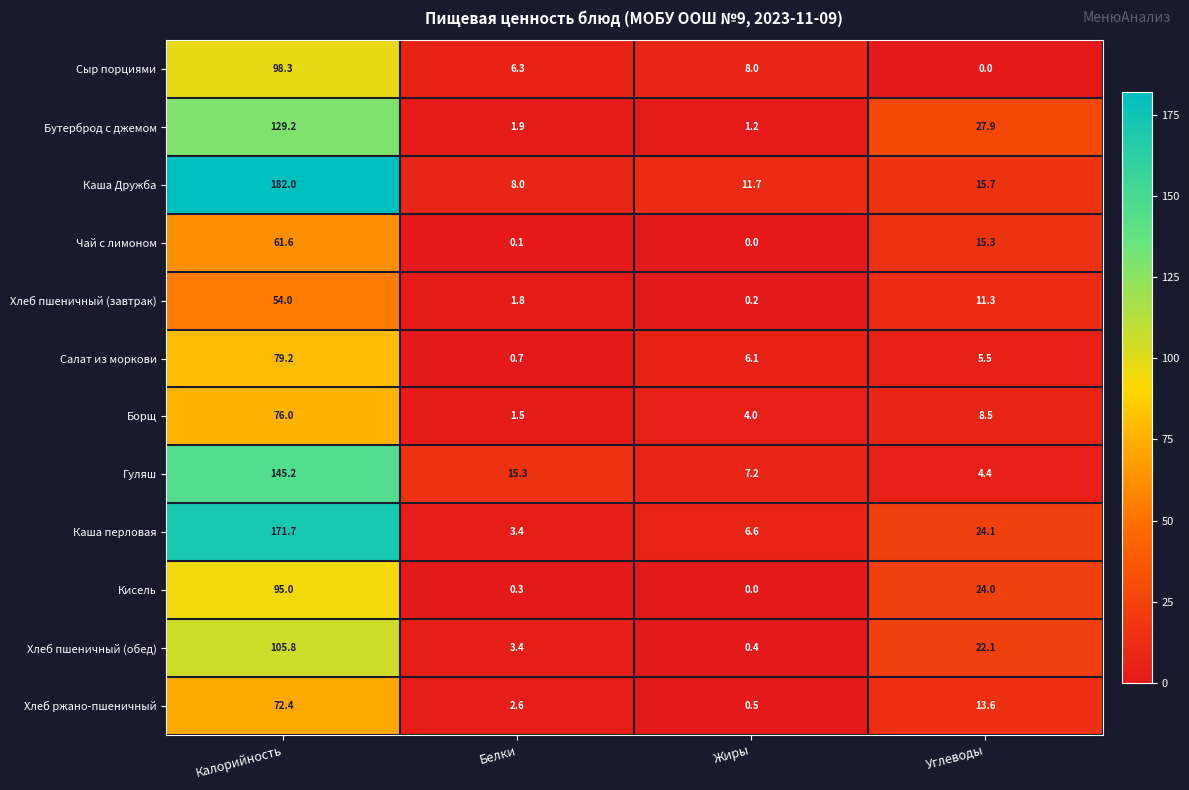

At how many categories does at least one series exceed 125?

1